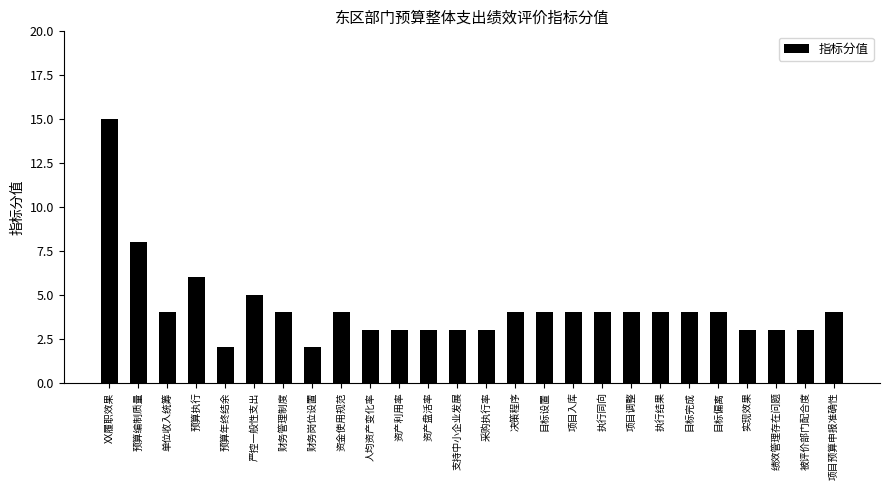

Are the bars horizontal?

No